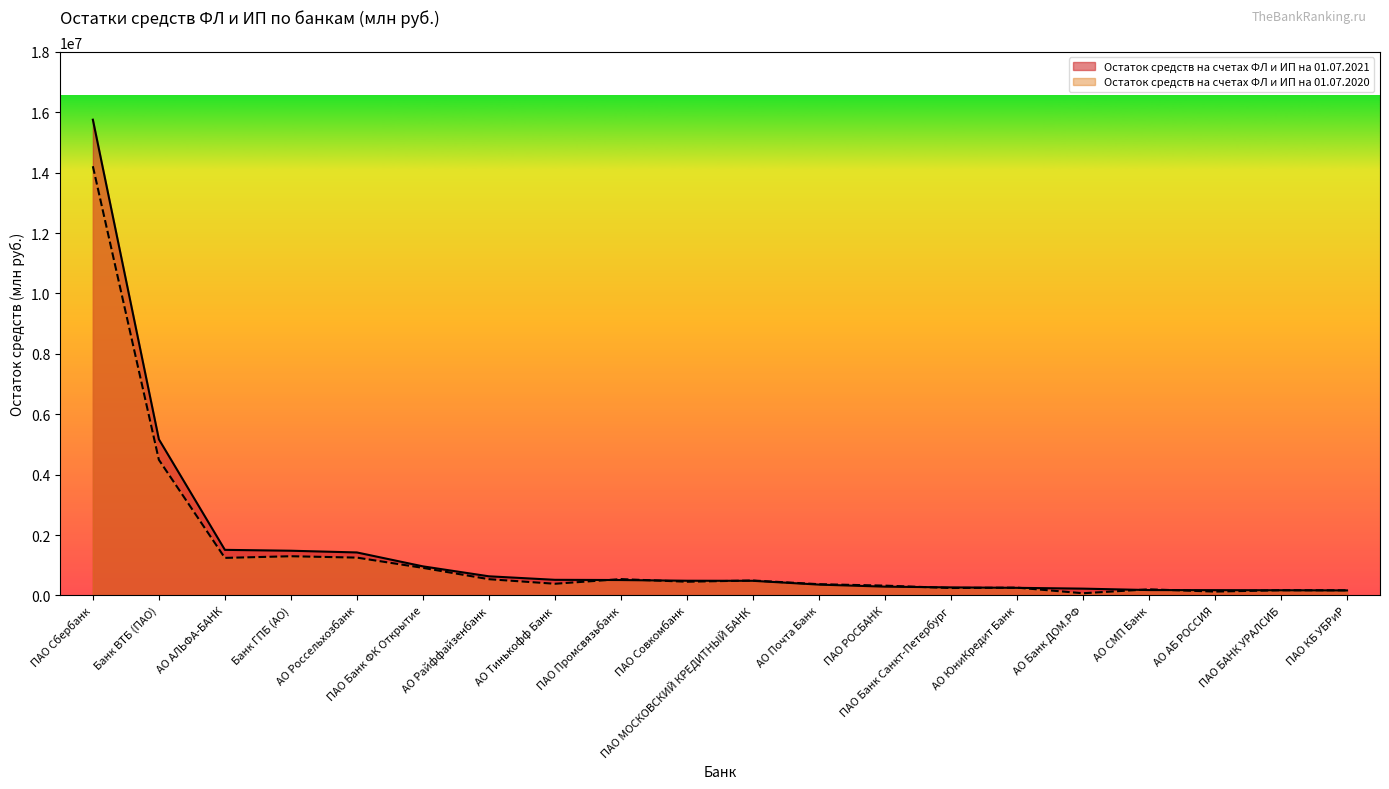

Reading left to right, transcribe all the data shown in this chart.

Остаток средств на счетах ФЛ и ИП на 01.07.2021: 15751547.6	5171140.9	1509662.5	1480746.4	1423853.9	963457.8	633962.0	517612.4	510362.5	487322.1	484723.1	359280.9	291640.6	266772.0	252280.1	225631.1	178496.0	175720.8	172615.6	166826.5
Остаток средств на счетах ФЛ и ИП на 01.07.2020: 14210795.6	4492098.8	1243387.1	1298388.8	1253007.2	913064.8	538395.7	387007.2	541097.2	454159.6	495145.4	372933.9	325020.8	245970.7	259204.5	73086.3	202934.2	127885.9	172219.1	170560.0